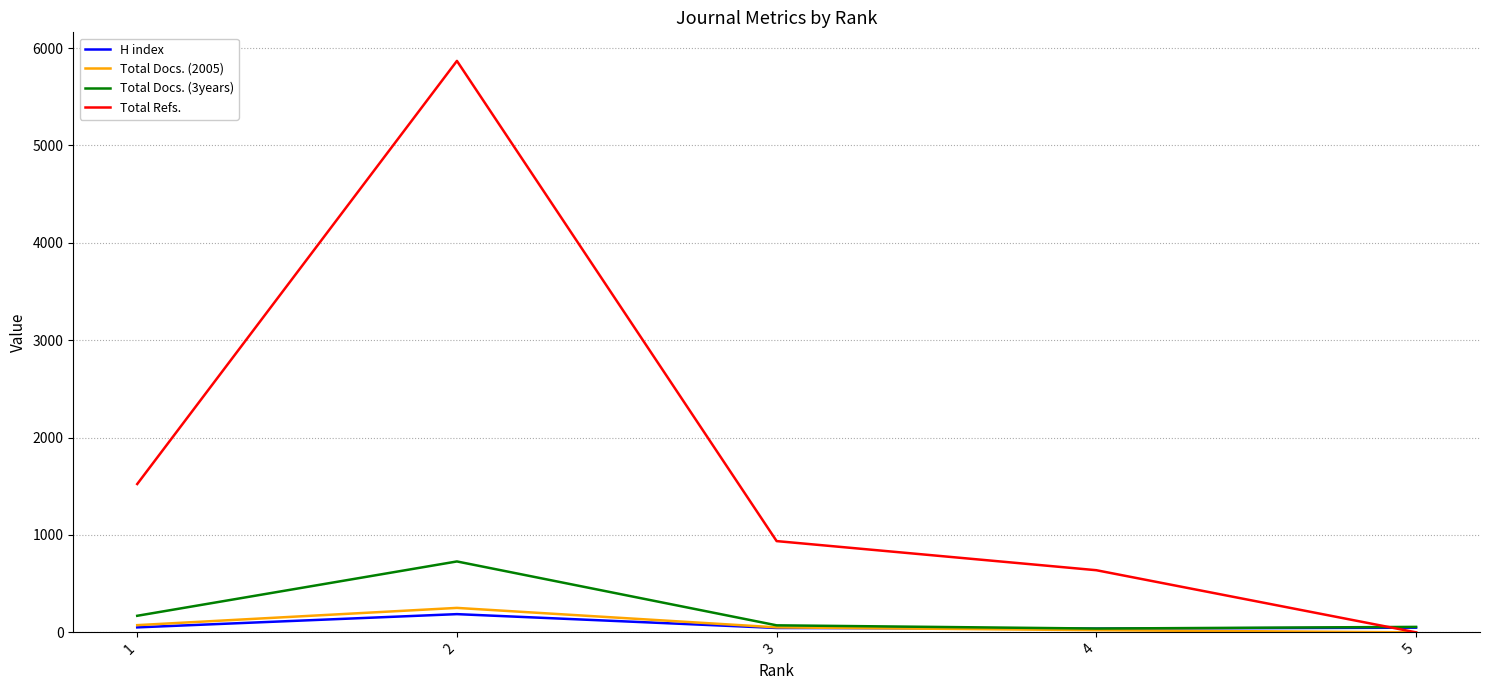

What are all the series names shown in the legend?

H index, Total Docs. (2005), Total Docs. (3years), Total Refs.